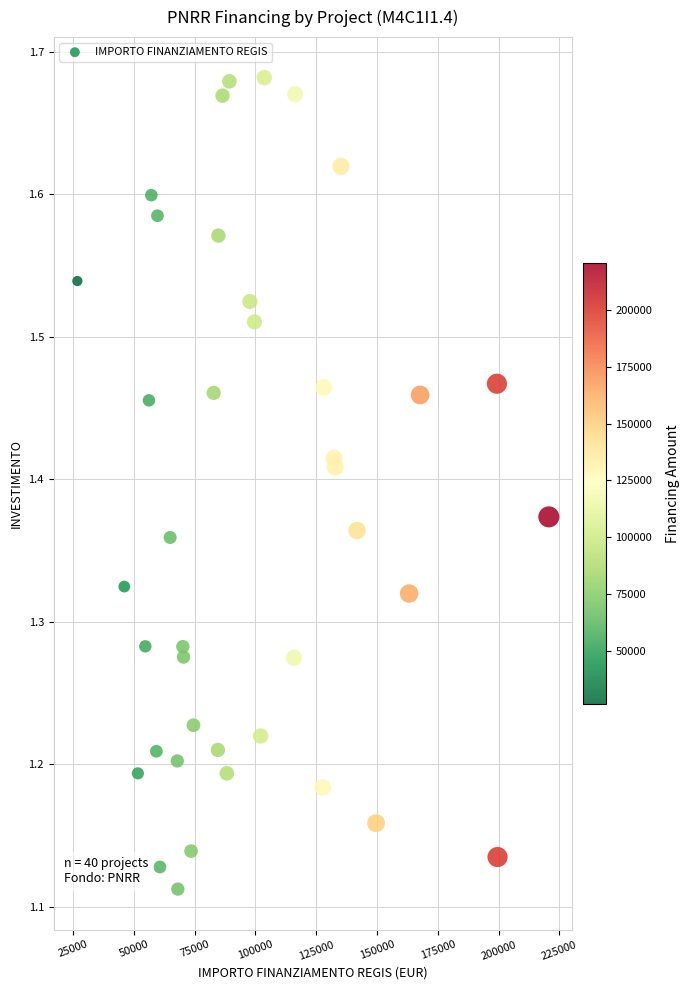

What is the range of Y values (max minus min)?

0.6